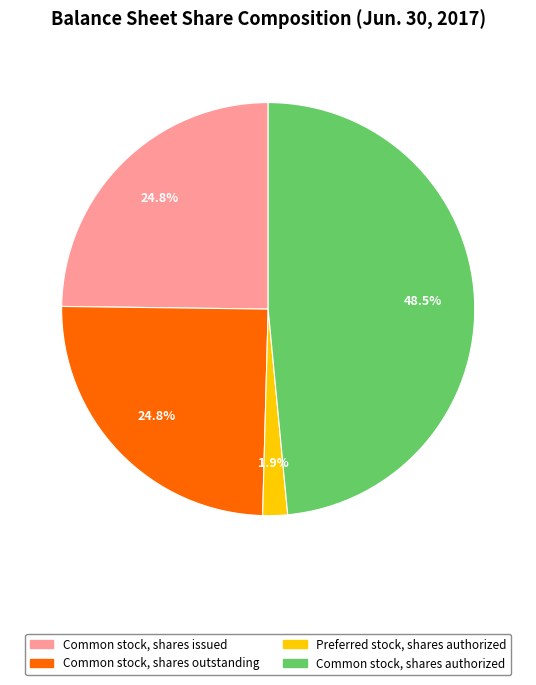

How many slices are in this pie chart?

4